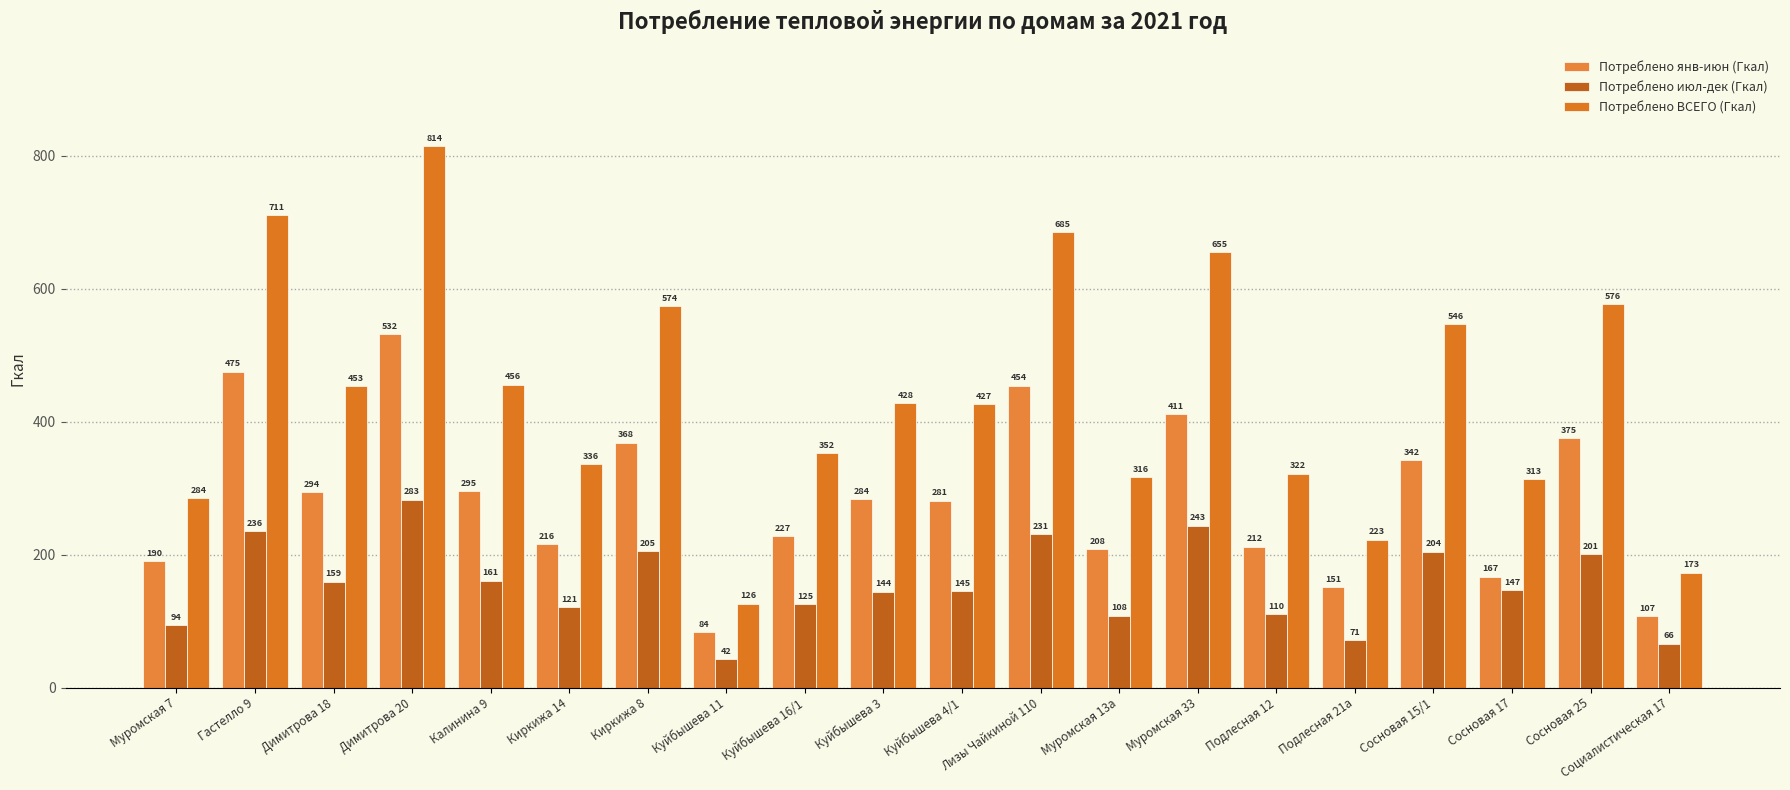

What is the average value of the Потреблено янв-июн (Гкал) series?

283.7